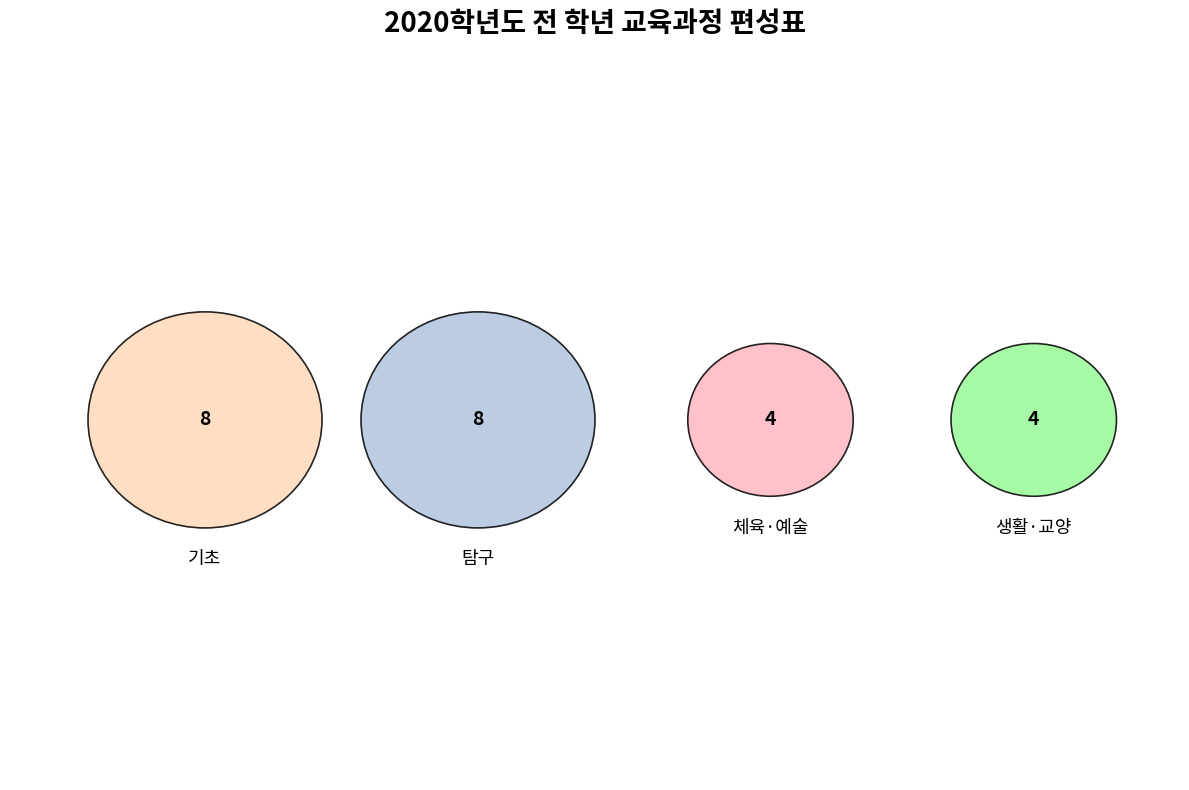

What is the change in value from 탐구 to 생활·교양?

-4